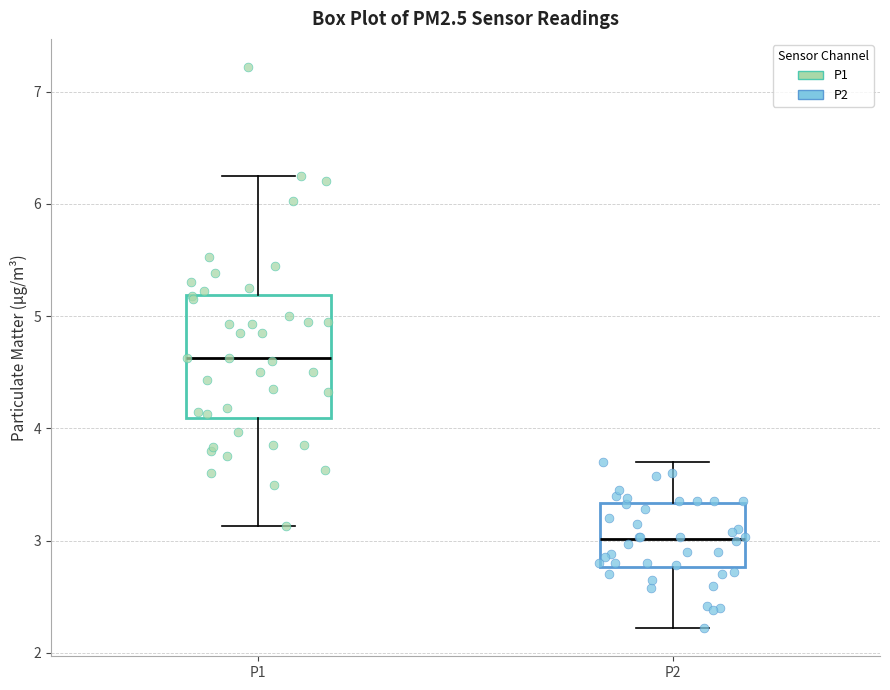

Where is the lower edge of the box for P1 on the y-axis? The values are not printed on the chart, so give them approximately, as read against the axis.

4.1